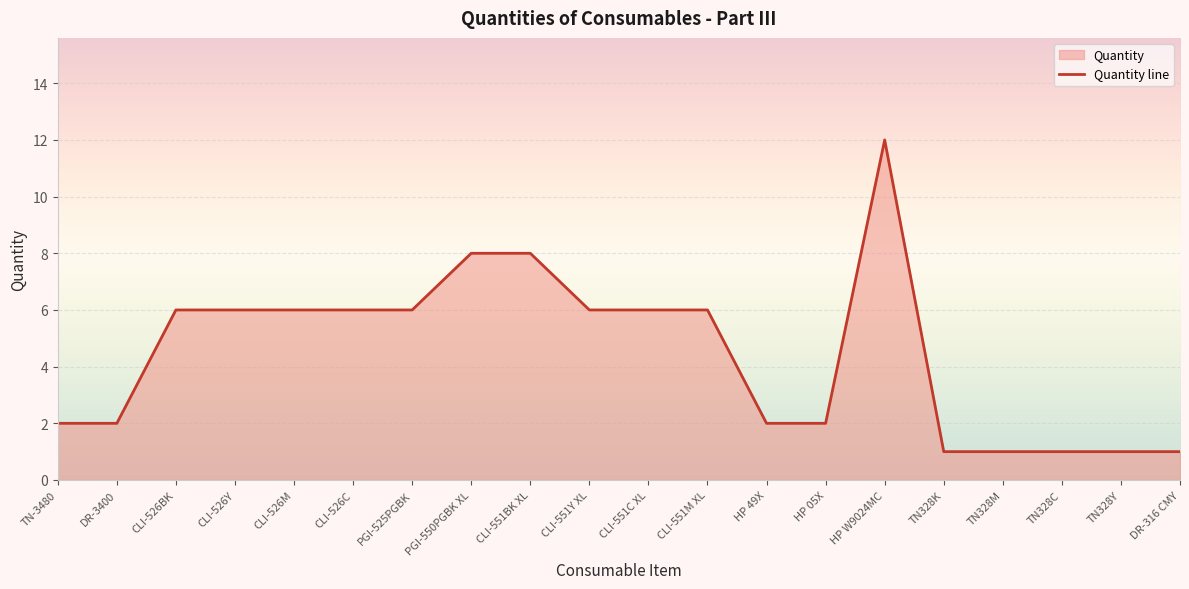

How many interior local peaks (higher than both neighbors) does the data have?

1